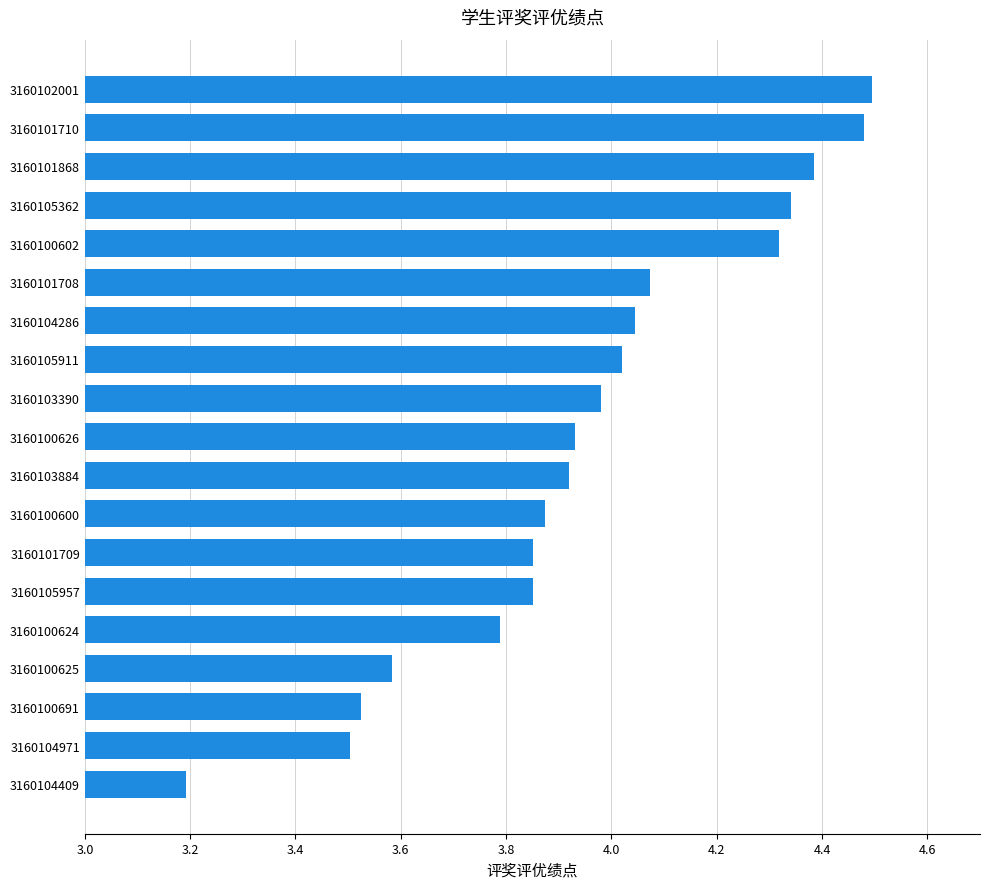

Approximately how many times larger is the value at 3160101868 compared to 3160103884?

1.1